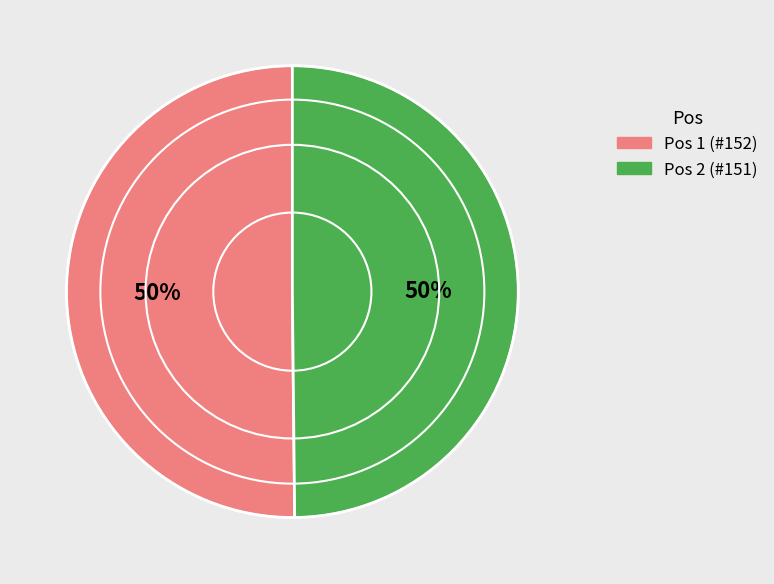

To the nearest percent, what is the average slice percentage?

50%